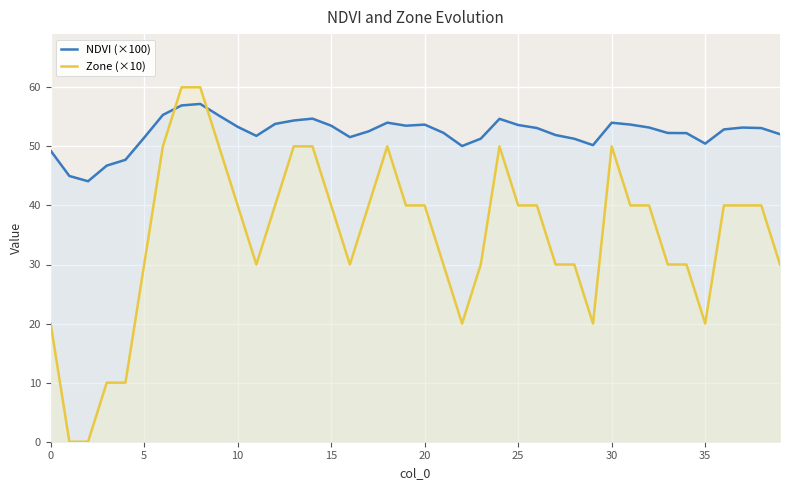

How many positive values does the Zone (×10) series have?

38